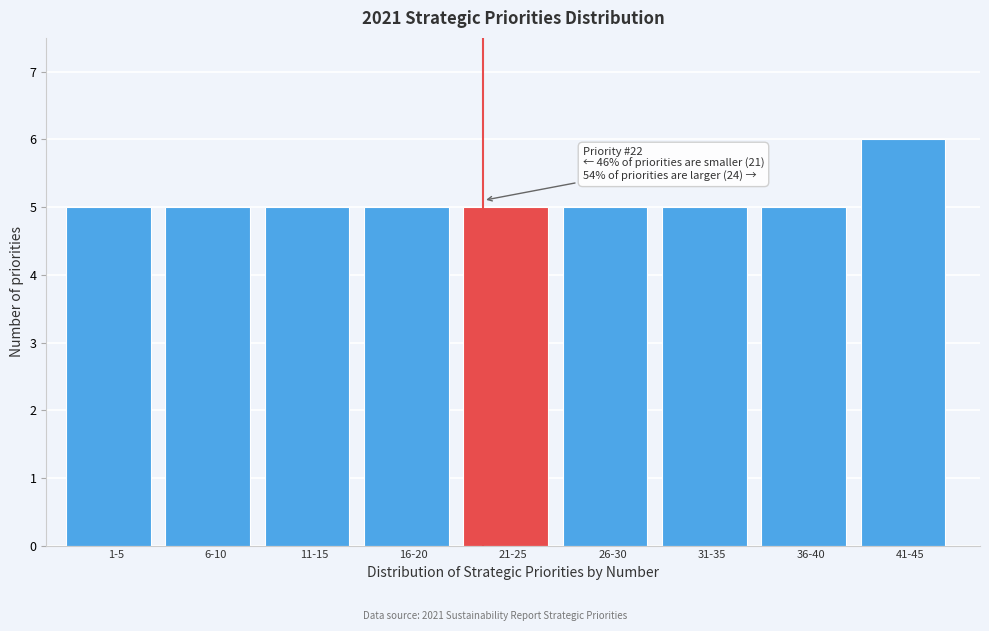

Reading left to right, transcribe all the data shown in this chart.

1-5=5	6-10=5	11-15=5	16-20=5	21-25=5	26-30=5	31-35=5	36-40=5	41-45=6